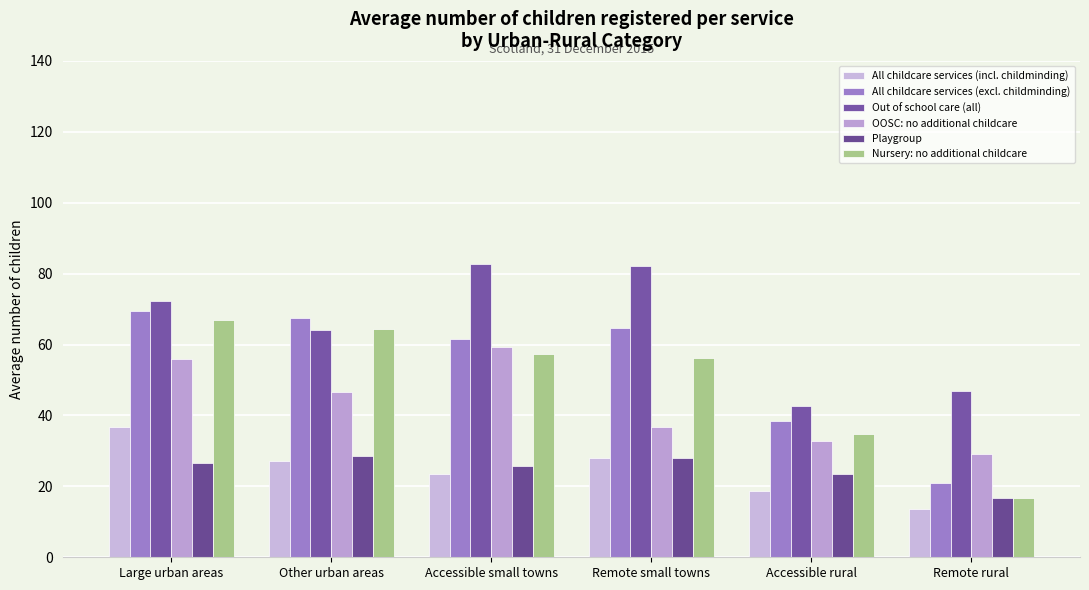

What is the value of the Nursery: no additional childcare bar at the 6th from the left?

16.6